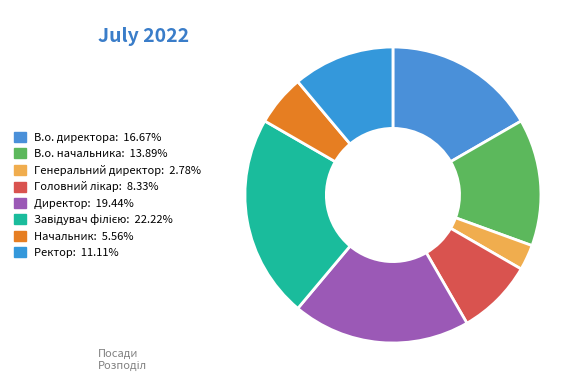

How many segments does this pie chart have?

8